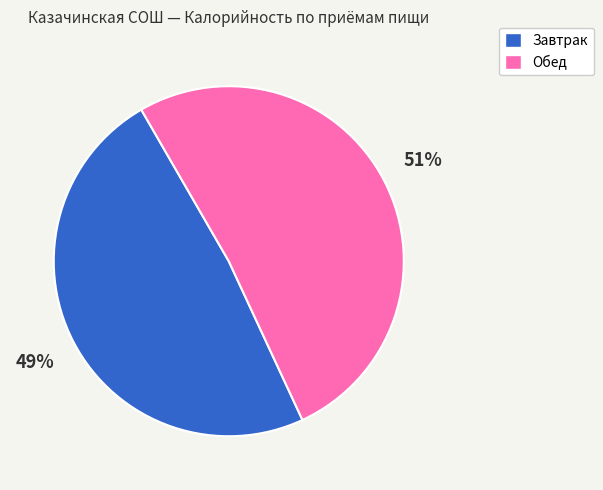

Which category has the biggest portion of the pie?

Обед